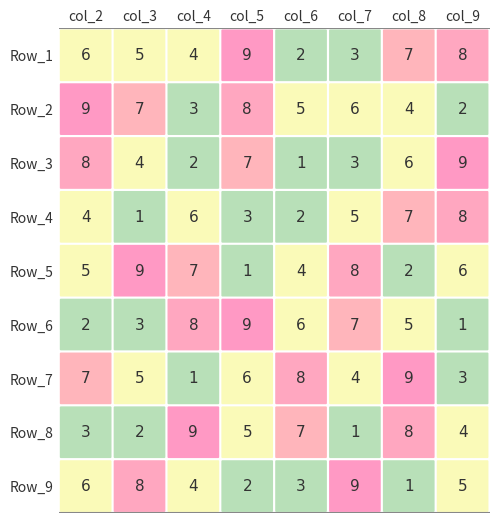

Is it true that Row_3 equals 10 at 6?

False